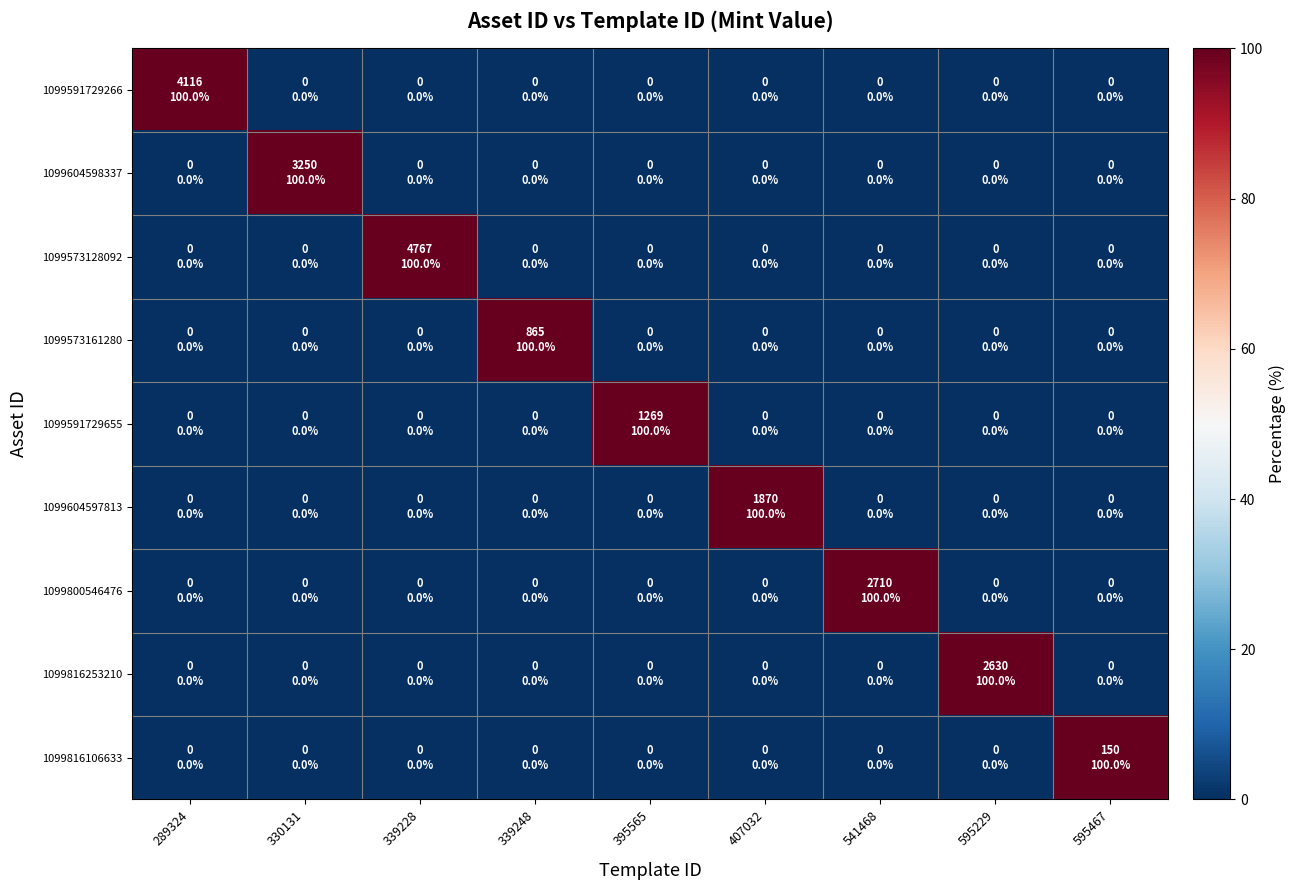

Which has a higher value, 339248 or 541468?

339248